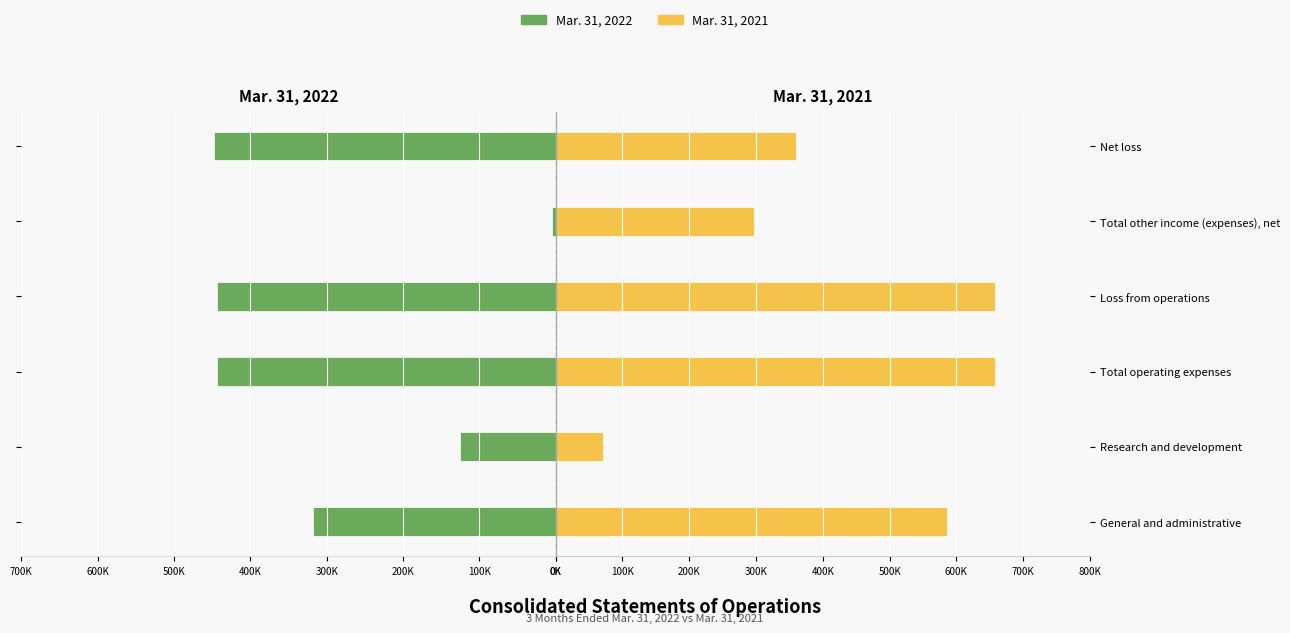

Rank the series by their average value, from highest to lowest.

Mar. 31, 2021, Mar. 31, 2022